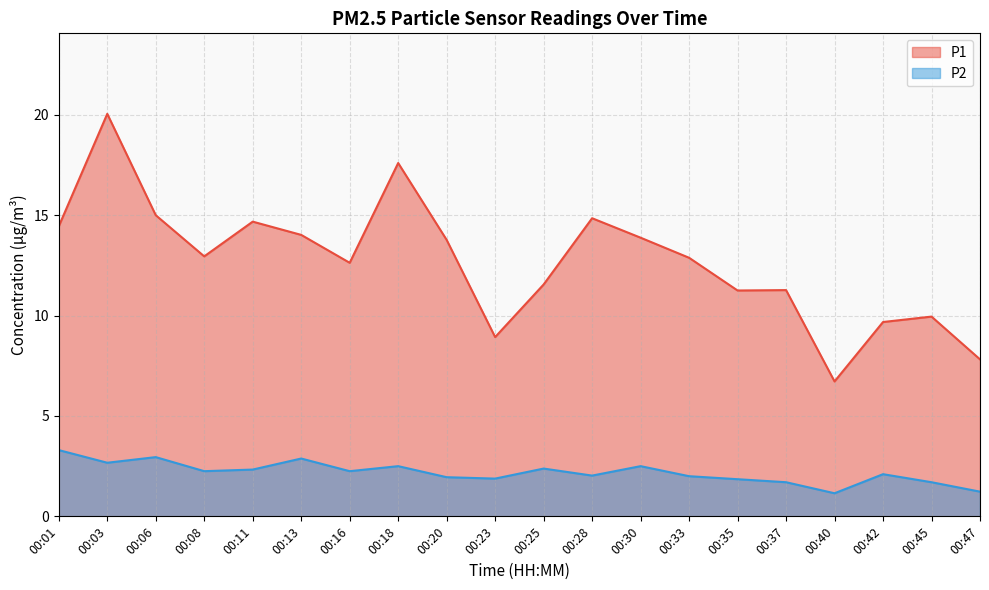

Which series has the largest total across all categories?

P1